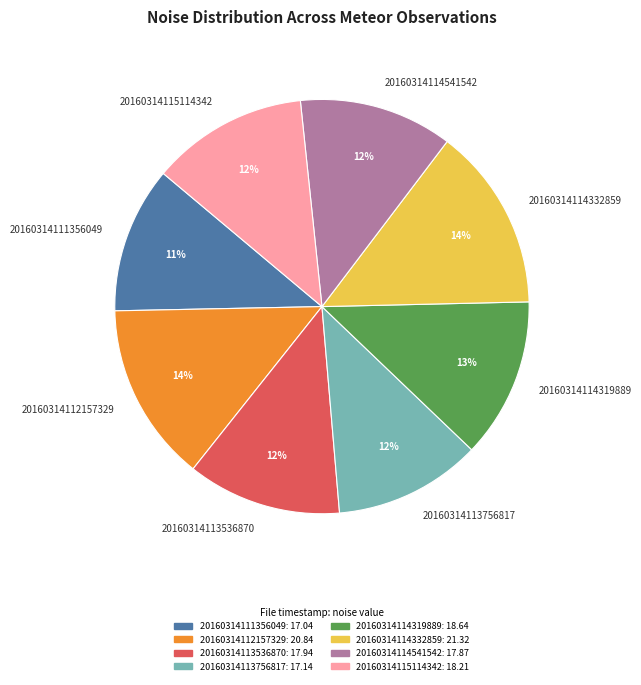

The 20160314114319889 slice represents 1% of the pie. True or false?

False